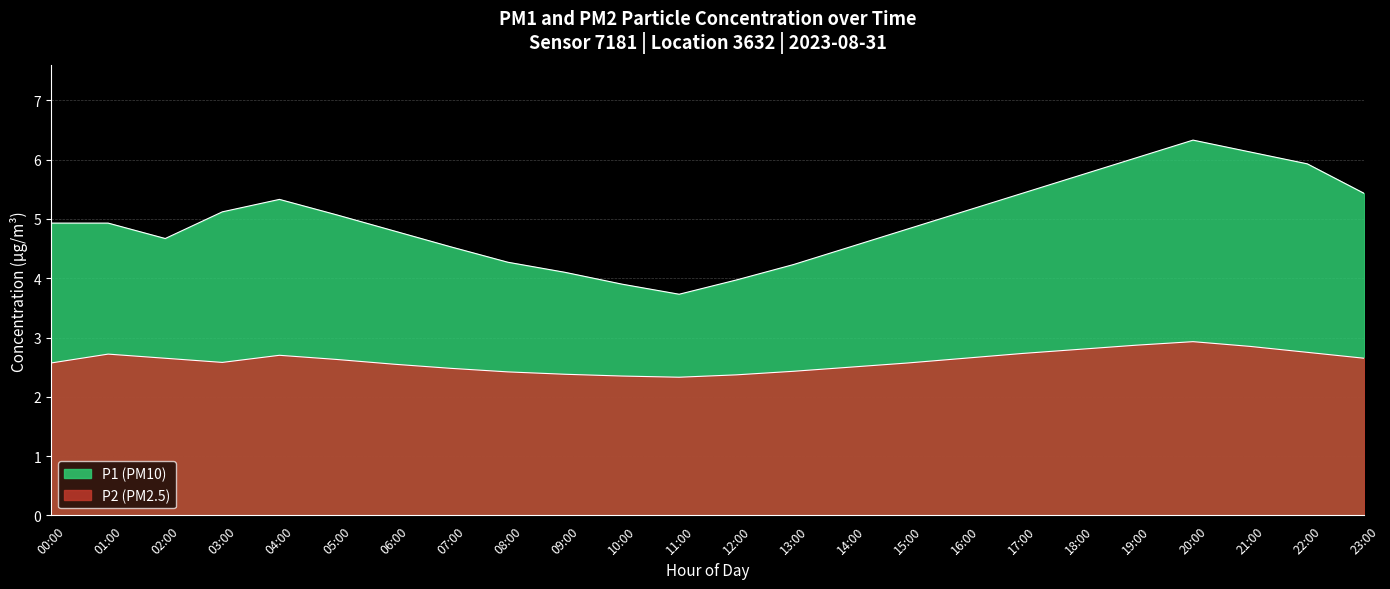

At how many categories does at least one series exceed 3?

24